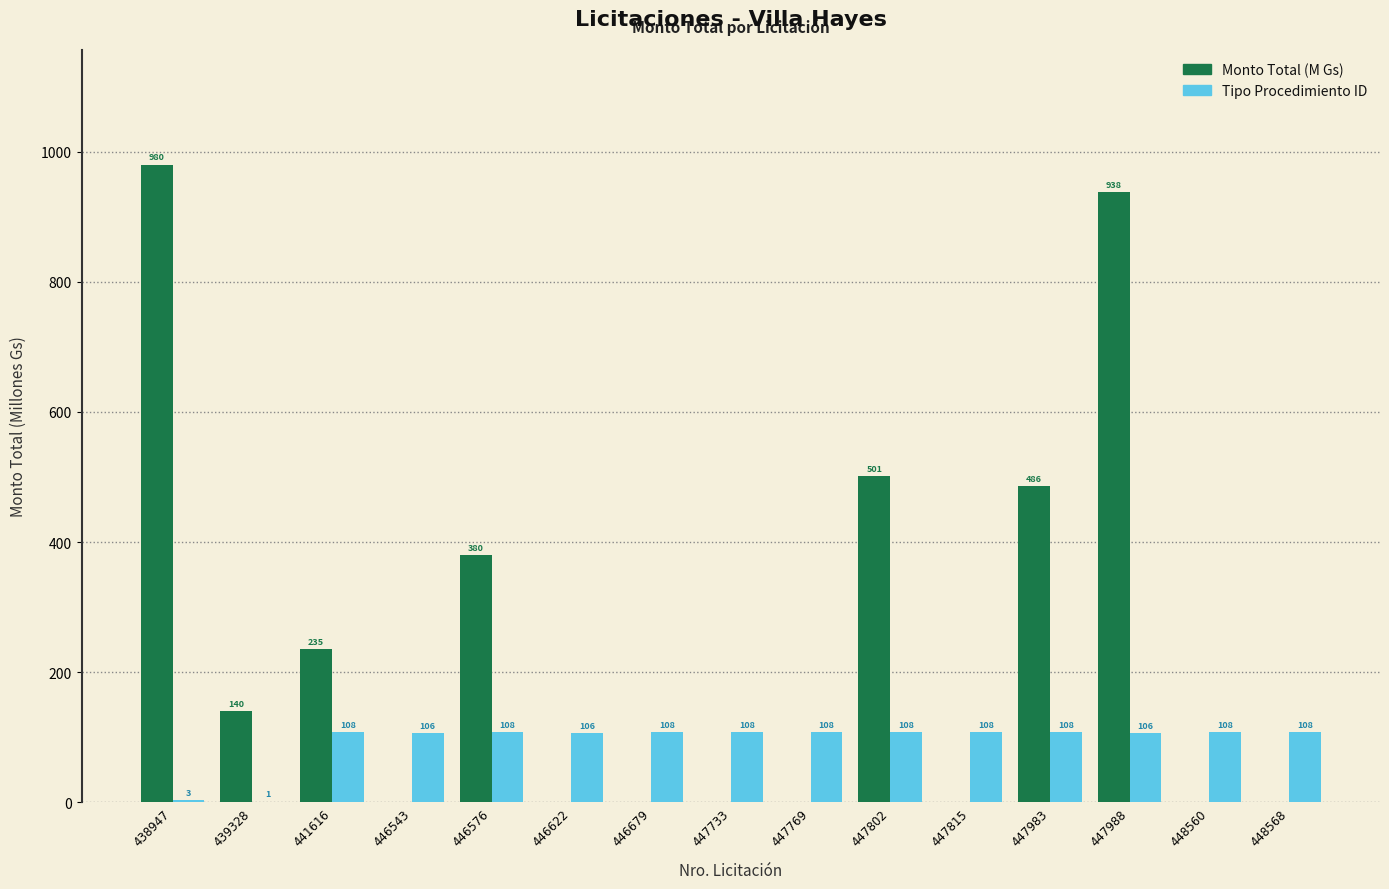

What is the total value across all series at 446576?

488.0